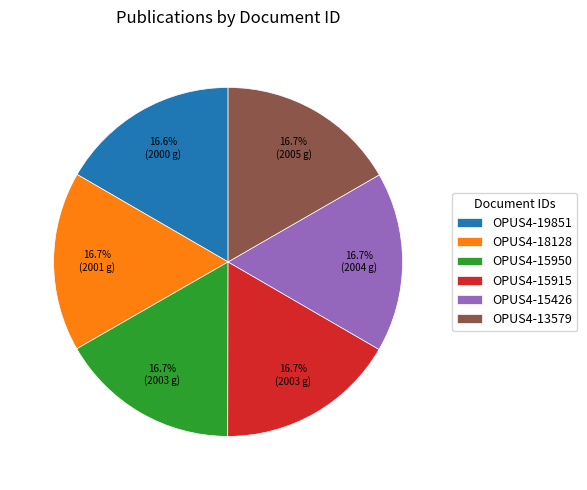

Does OPUS4-18128 account for over 50% of the chart?

No